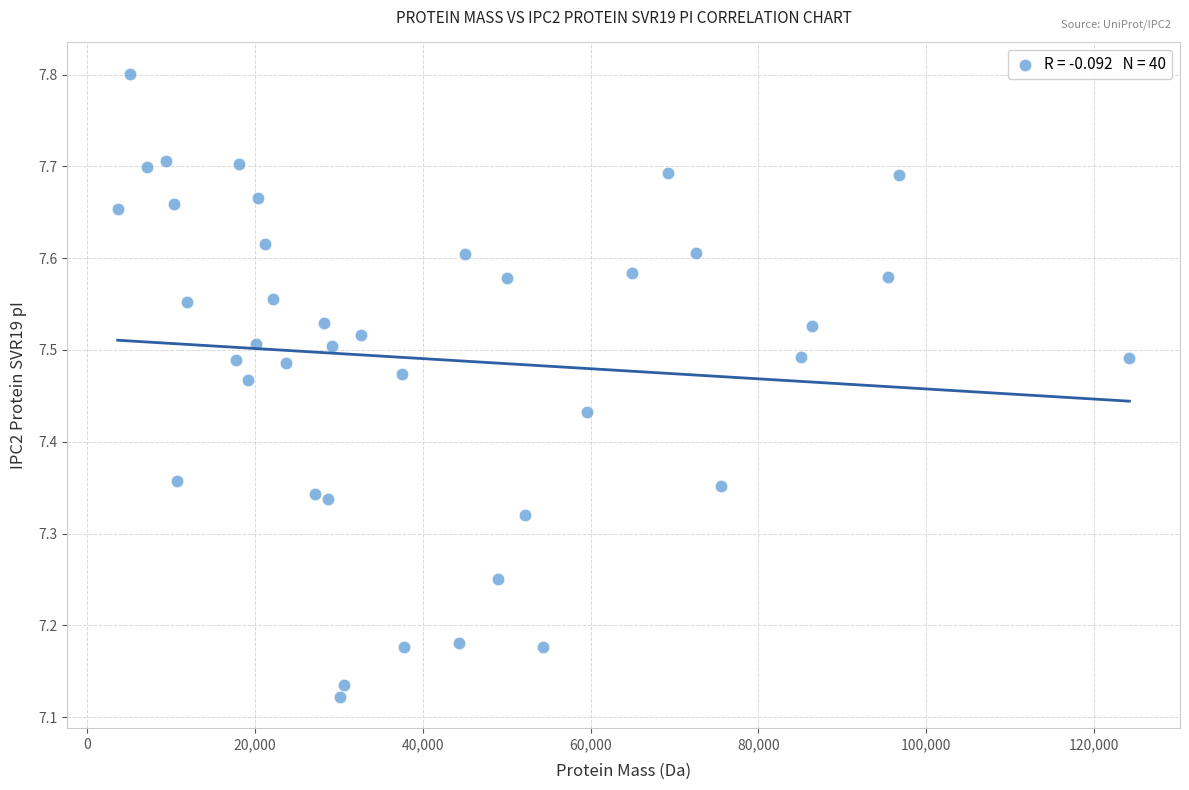

What is the range of X values (max minus min)?

120550.3